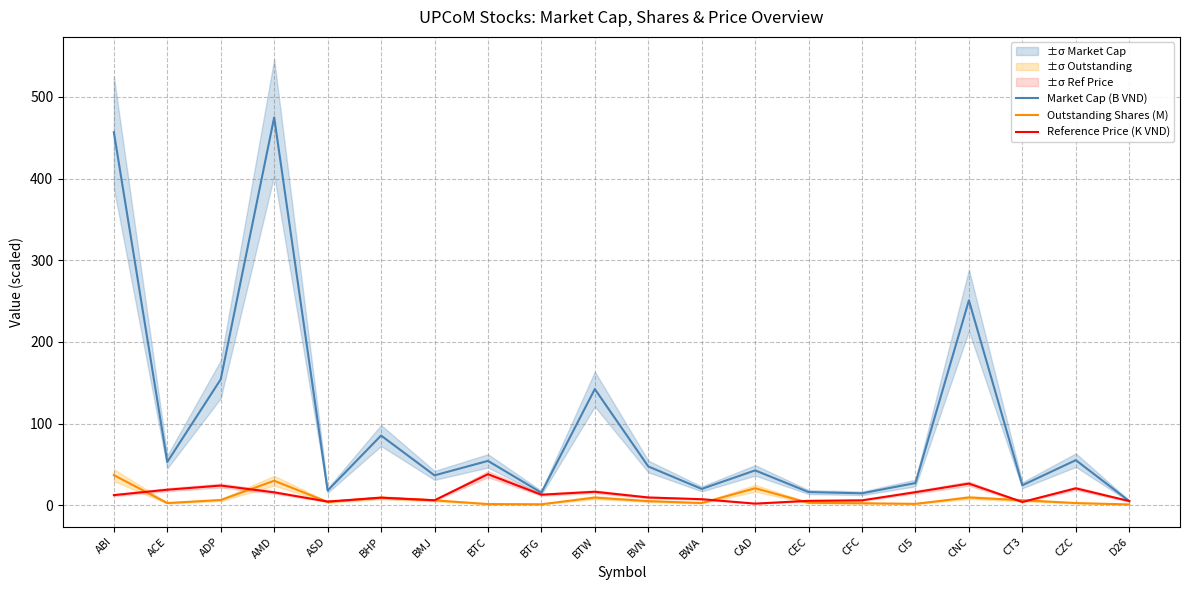

What is the total value across all series at D26?

11.2